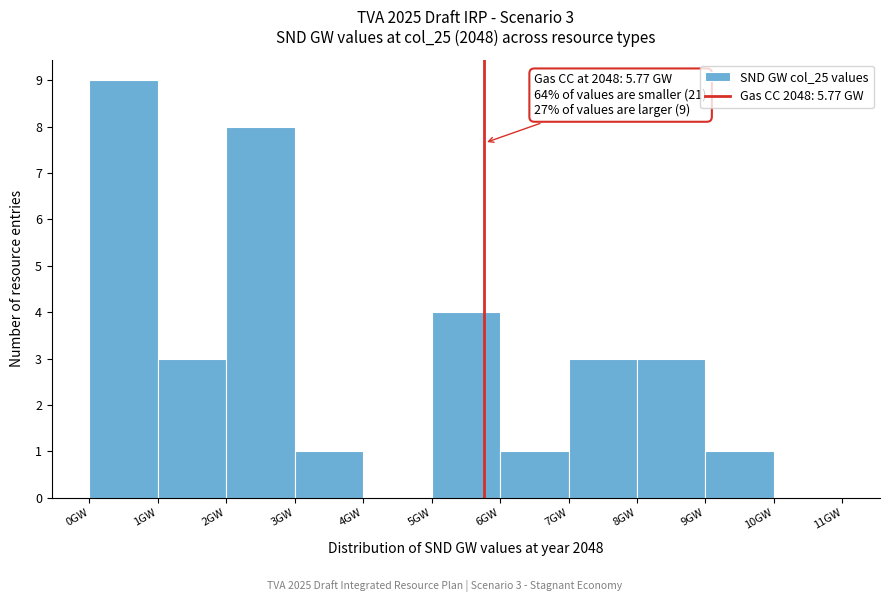

Over which range of the x-axis is the bar tallest?

0 to 1